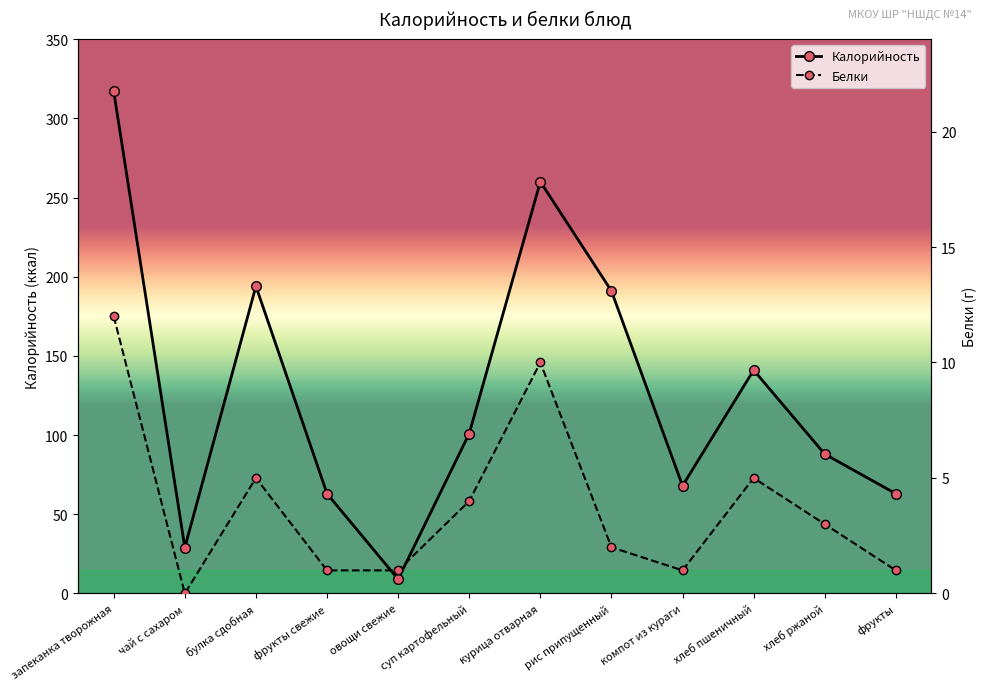

List the labels in order of Калорийность value, largest first.

запеканка творожная, курица отварная, булка сдобная, рис припущенный, хлеб пшеничный, суп картофельный, хлеб ржаной, компот из кураги, фрукты свежие, фрукты, чай с сахаром, овощи свежие